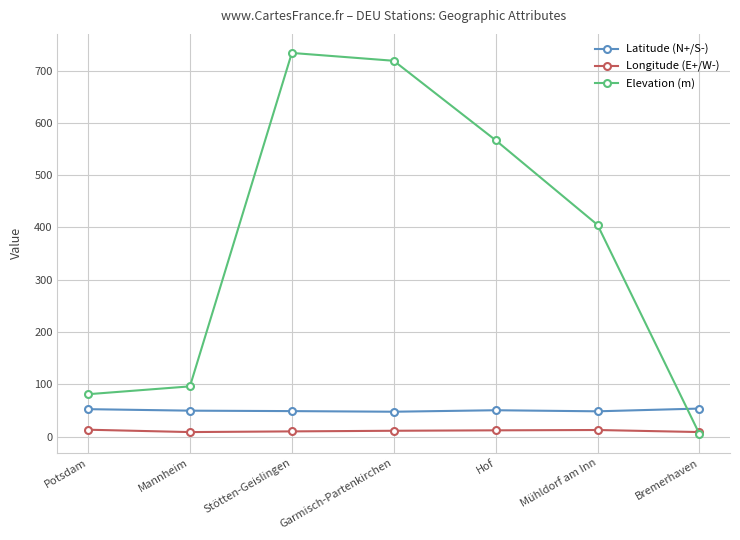

What are all the series names shown in the legend?

Latitude (N+/S-), Longitude (E+/W-), Elevation (m)